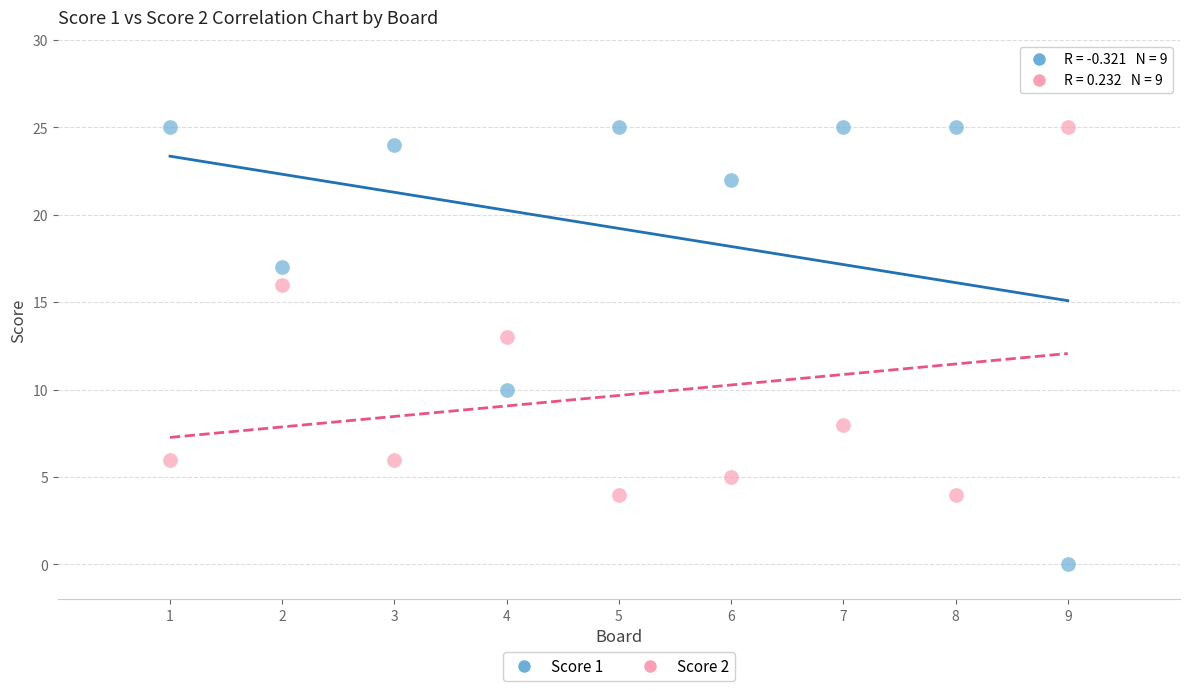

Across all data points, what is the range of X values (max minus min)?

8